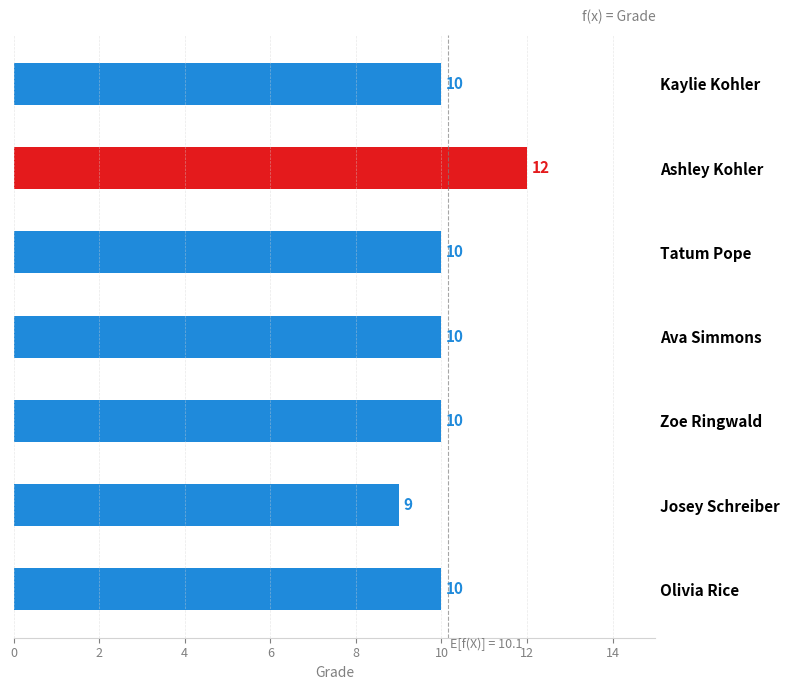

Which label corresponds to the smallest value in the chart?

Josey Schreiber